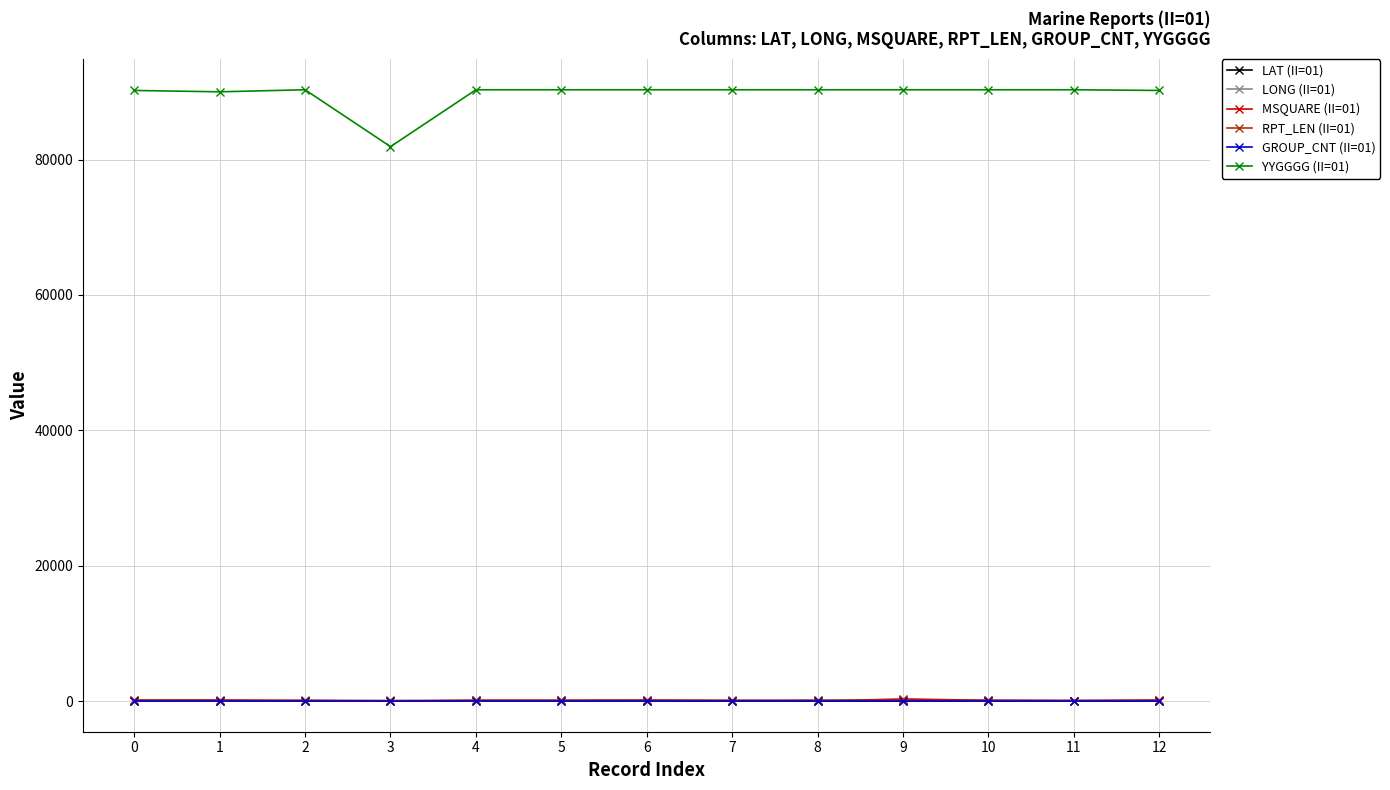

What is the minimum value for LONG (II=01)?

18.4